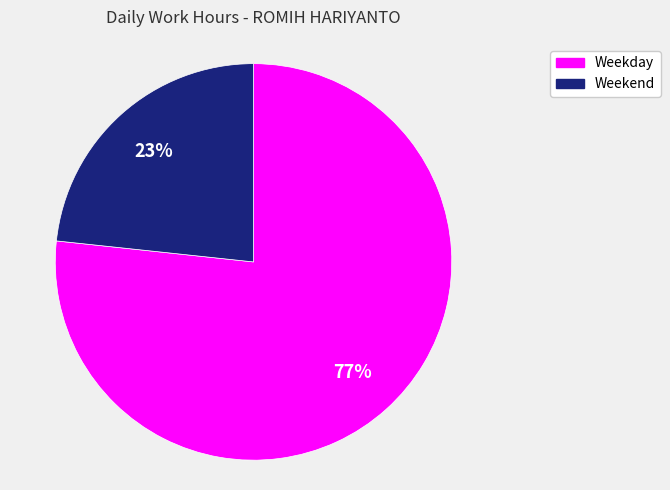

To the nearest percent, what is the average slice percentage?

50%